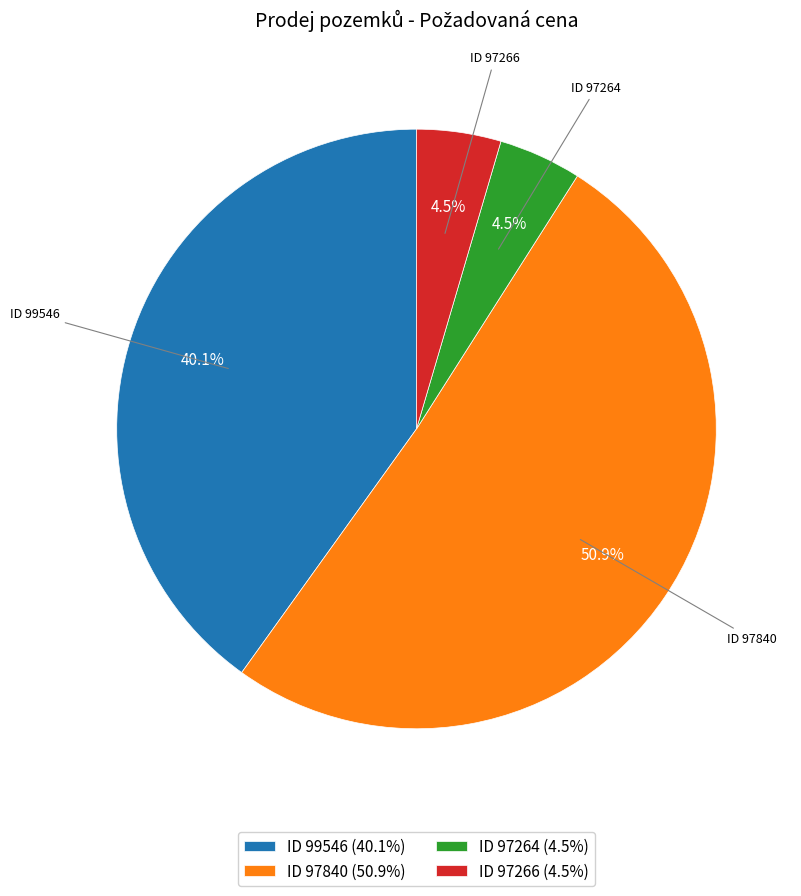

Which slice is the largest?

ID 97840 (50.9%)